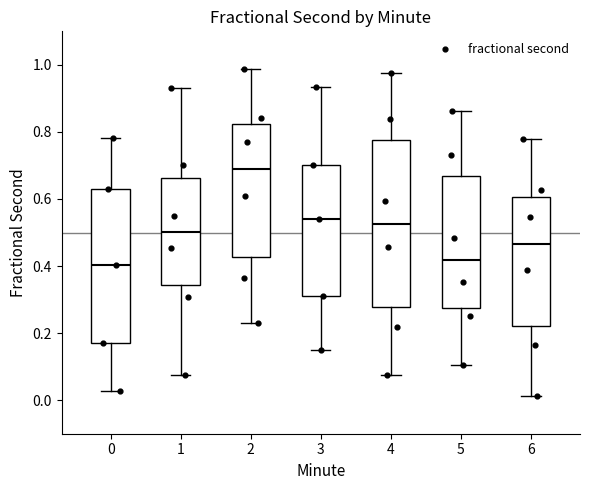

Reading left to right, read every box against the y-axis: the position of its median line, the range the box covers, and the ends of its whiskers. The values are not printed on the chart, so give them approximately, as read against the axis.

0: median 0.40, box 0.16 to 0.64, whiskers 0.02 to 0.78
1: median 0.50, box 0.34 to 0.66, whiskers 0.08 to 0.92
2: median 0.70, box 0.42 to 0.82, whiskers 0.24 to 0.98
3: median 0.54, box 0.32 to 0.70, whiskers 0.16 to 0.94
4: median 0.52, box 0.28 to 0.78, whiskers 0.08 to 0.98
5: median 0.42, box 0.28 to 0.66, whiskers 0.10 to 0.86
6: median 0.46, box 0.22 to 0.60, whiskers 0.02 to 0.78